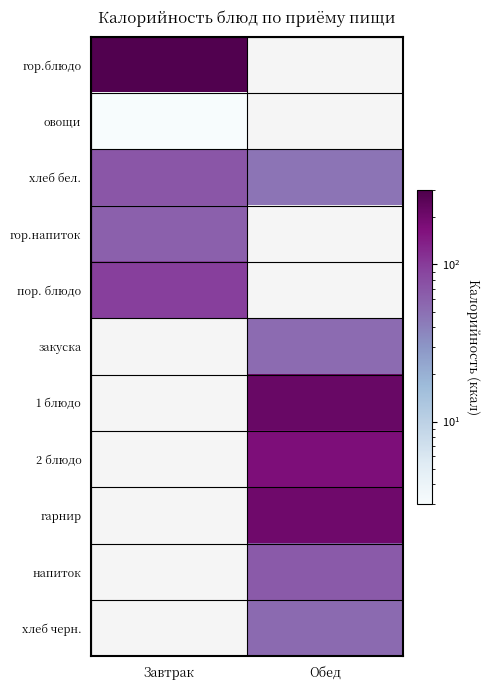

Which category has the highest value in the хлеб бел. series?

Завтрак